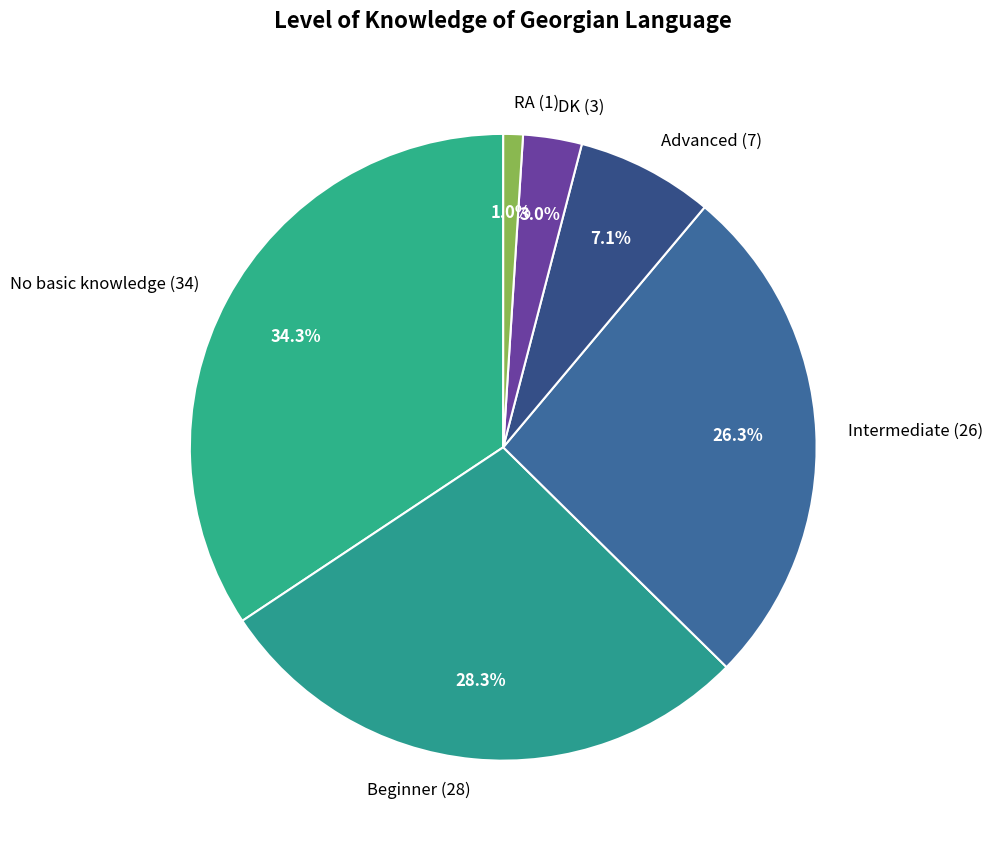

To the nearest percent, what is the difference between the largest and smallest slice percentages?

33%